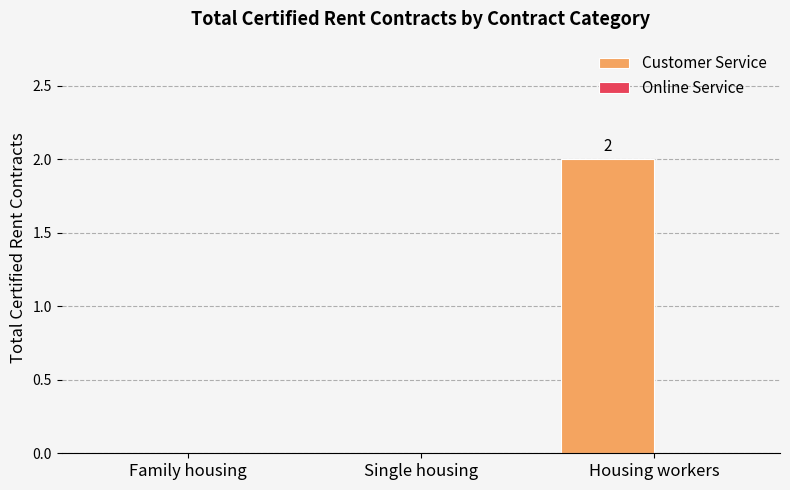

Which label corresponds to the largest value in the chart?

Housing workers